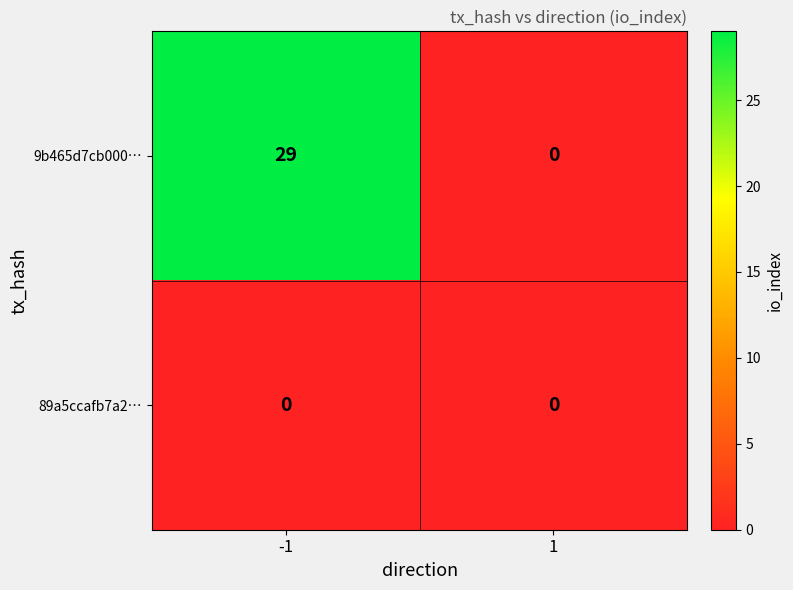

What is the greatest value displayed?

29